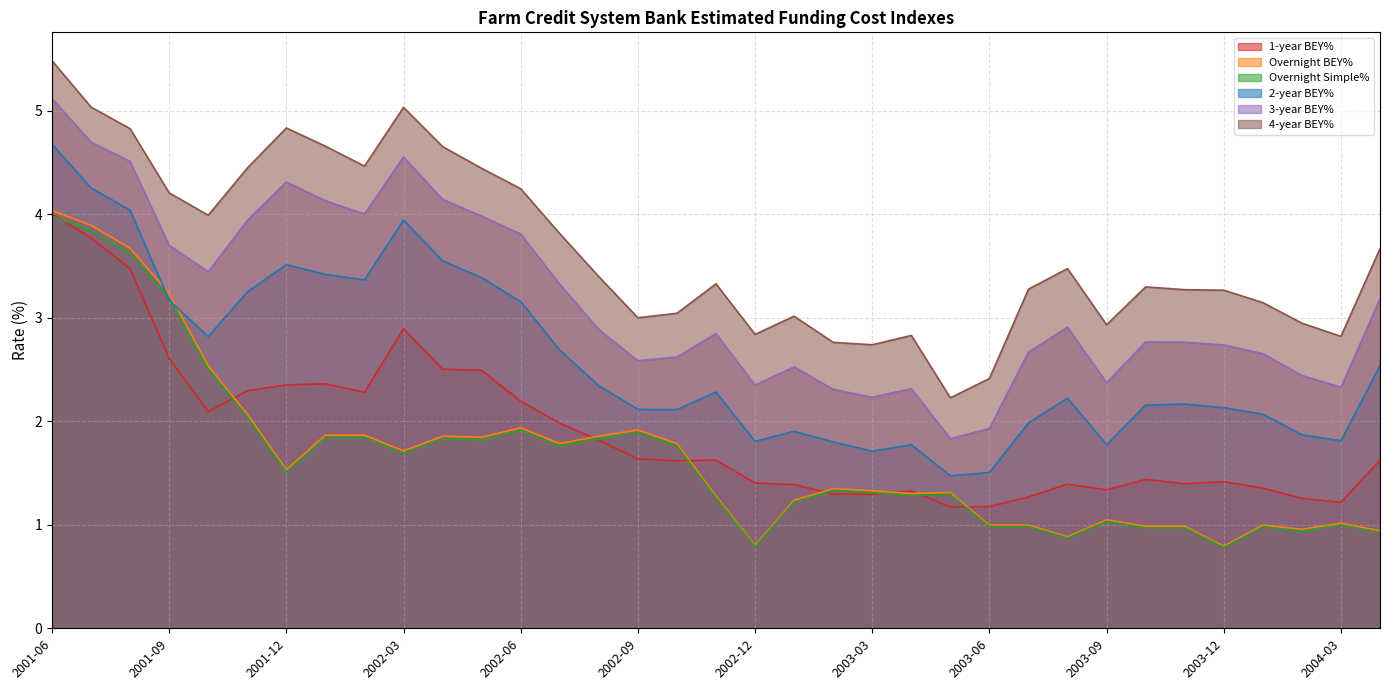

What is the difference between the maximum and minimum values in the 3-year BEY% series?

3.3